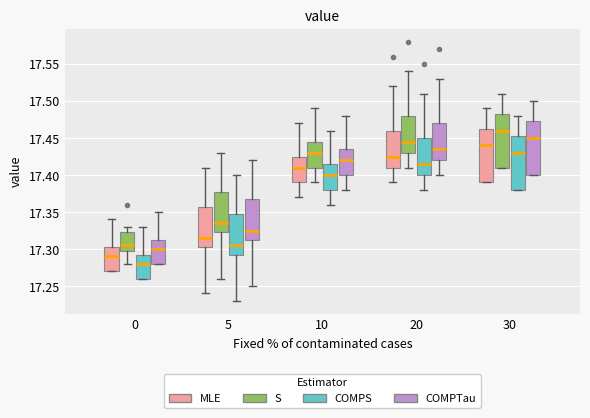

Where is the upper edge of the box for 20 (S) on the y-axis? The values are not printed on the chart, so give them approximately, as read against the axis.

17.480